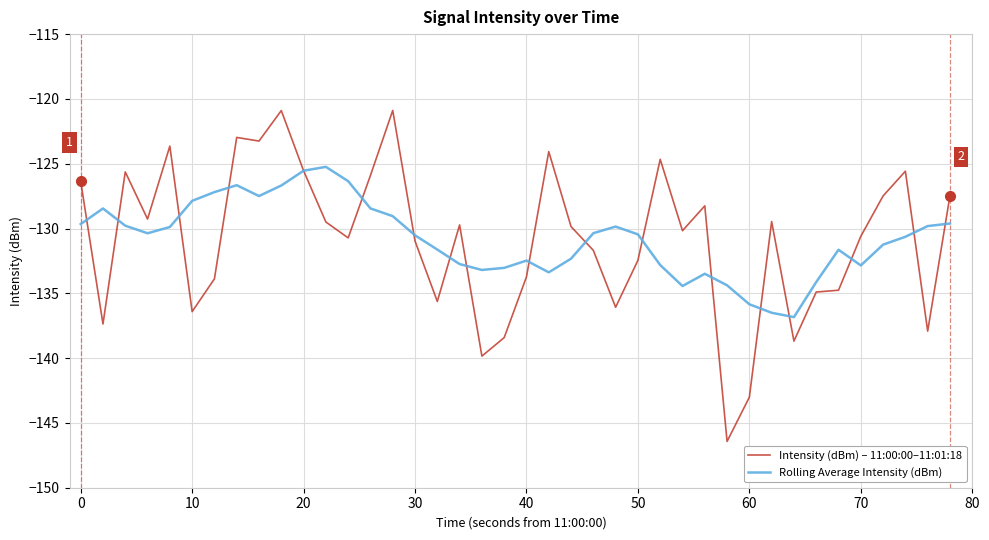

Which series has the widest spread of values?

Intensity (dBm) – 11:00:00–11:01:18